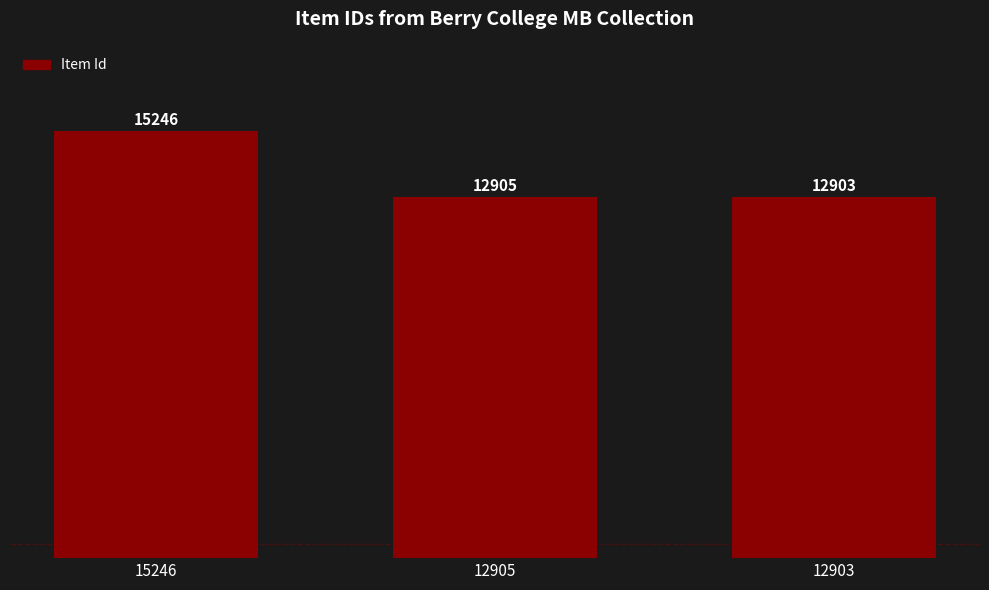

What is the ratio of the value at 12905 to the value at 12903?

1.0